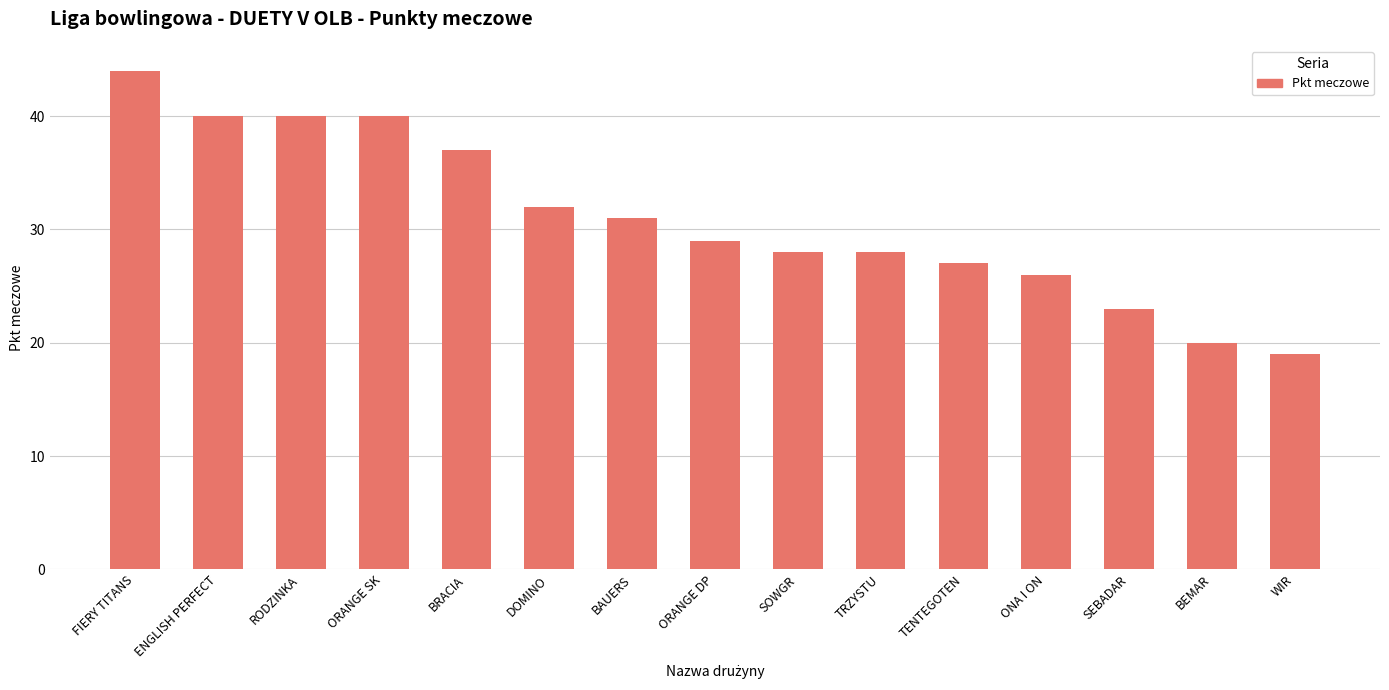

Does the chart contain stacked bars?

No